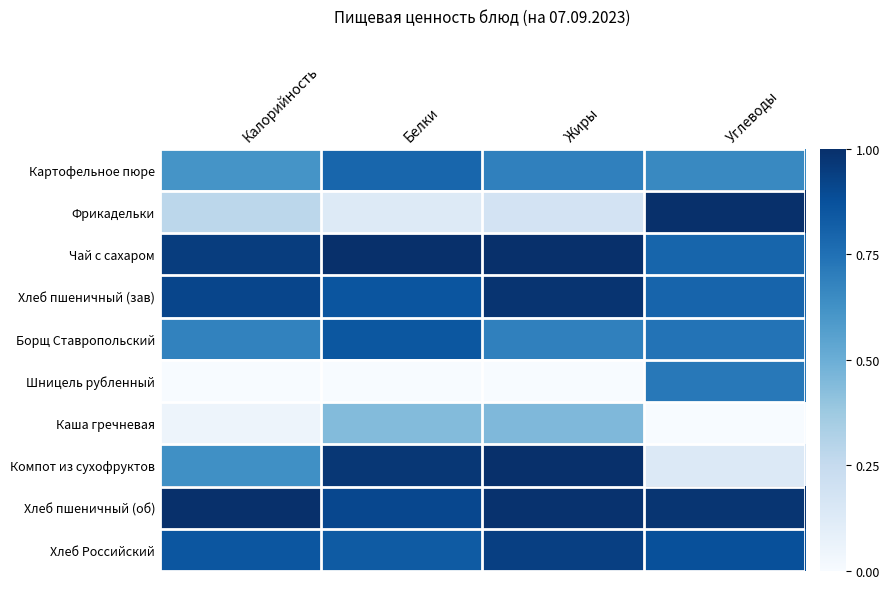

Reading left to right, list all the values displayed in this chart.

Картофельное пюре: Калорийность=0.6	Белки=0.8	Жиры=0.7	Углеводы=0.7
Фрикадельки: Калорийность=0.3	Белки=0.1	Жиры=0.2	Углеводы=1.0
Чай с сахаром: Калорийность=0.9	Белки=1.0	Жиры=1.0	Углеводы=0.8
Хлеб пшеничный (зав): Калорийность=0.9	Белки=0.9	Жиры=1.0	Углеводы=0.8
Борщ Ставропольский: Калорийность=0.7	Белки=0.8	Жиры=0.7	Углеводы=0.7
Шницель рубленный: Калорийность=0.0	Белки=0.0	Жиры=0.0	Углеводы=0.7
Каша гречневая: Калорийность=0.0	Белки=0.4	Жиры=0.5	Углеводы=0.0
Компот из сухофруктов: Калорийность=0.6	Белки=1.0	Жиры=1.0	Углеводы=0.1
Хлеб пшеничный (об): Калорийность=1.0	Белки=0.9	Жиры=1.0	Углеводы=1.0
Хлеб Российский: Калорийность=0.9	Белки=0.8	Жиры=0.9	Углеводы=0.9